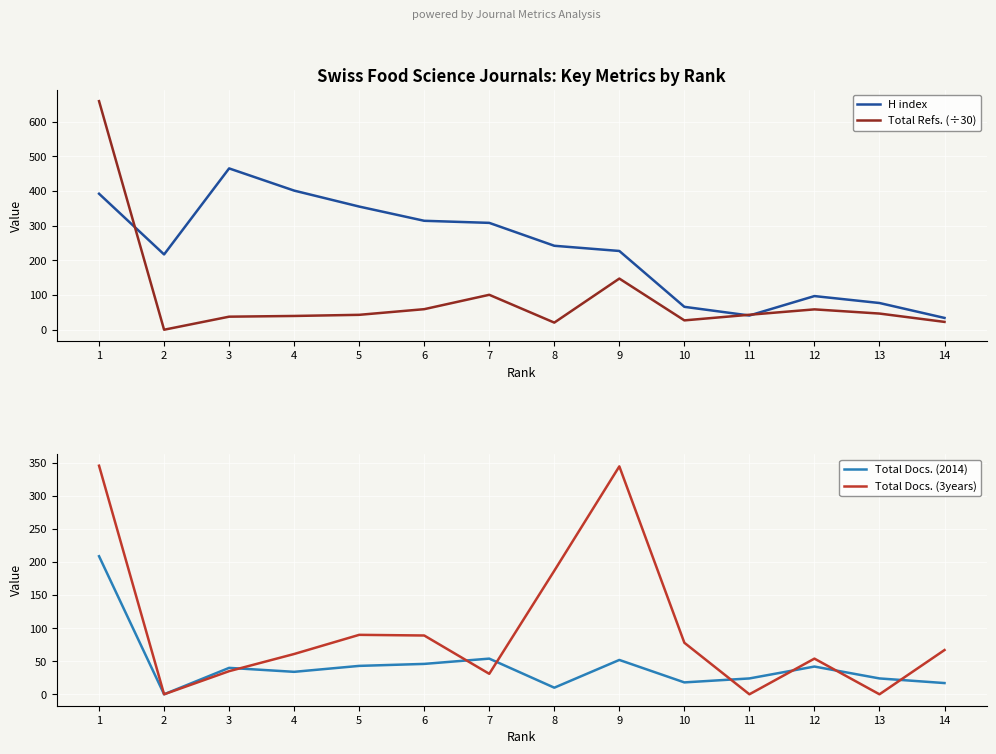

What is the difference between the maximum and minimum values in the H index series?

431.0